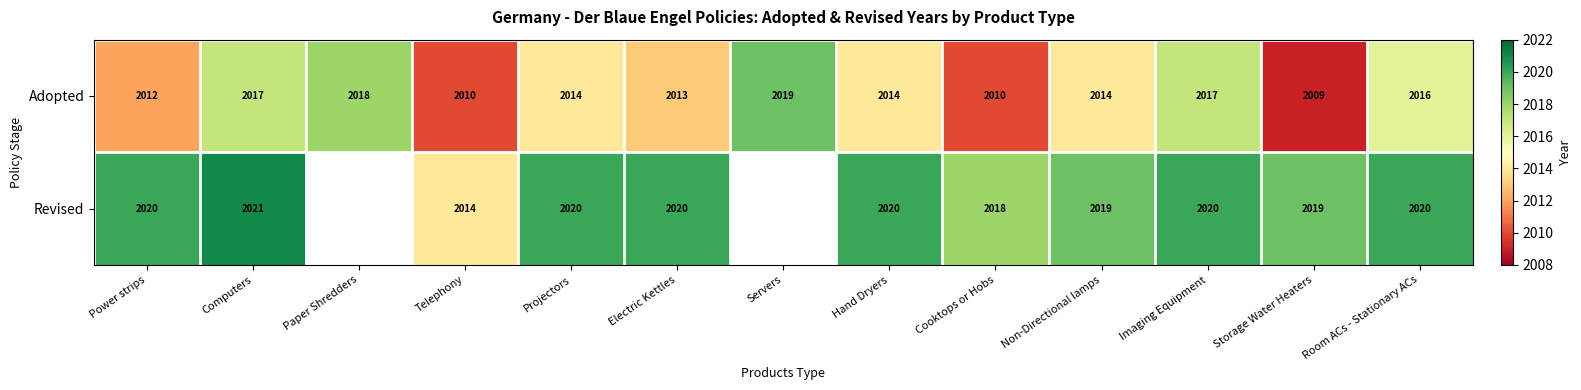

At Non-Directional lamps, list the series in order from smallest to largest.

Adopted, Revised